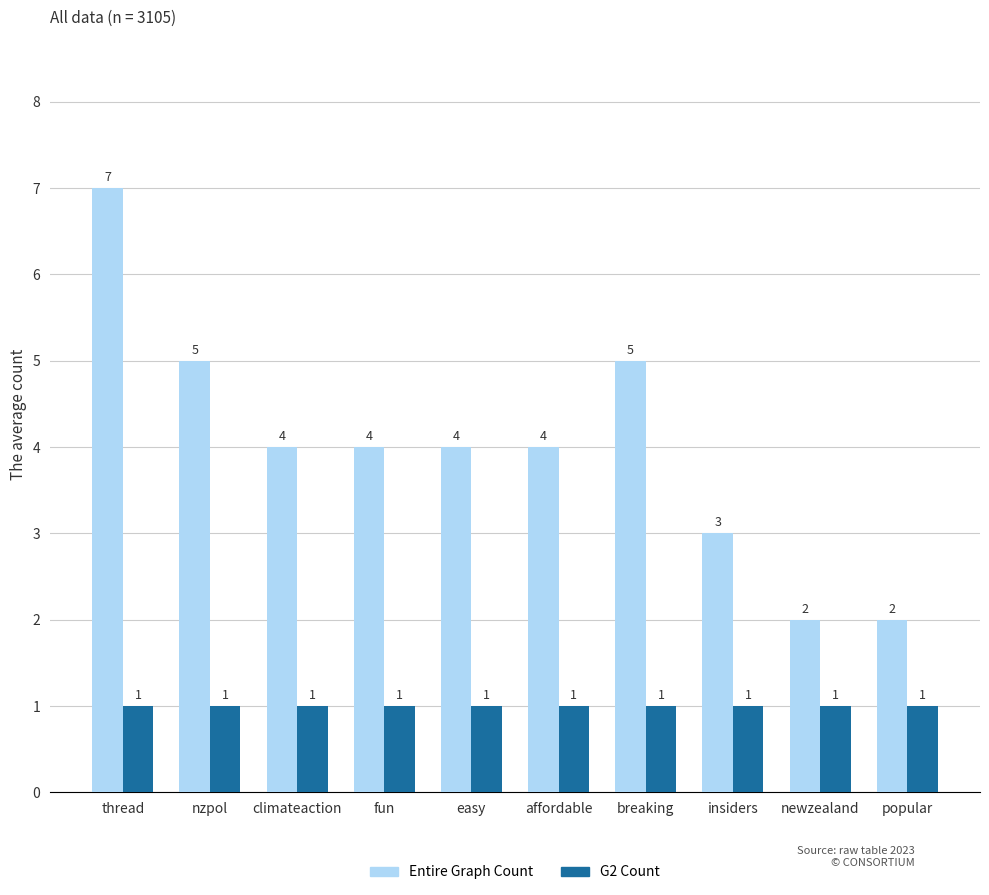

What is the total value across all series at easy?

5